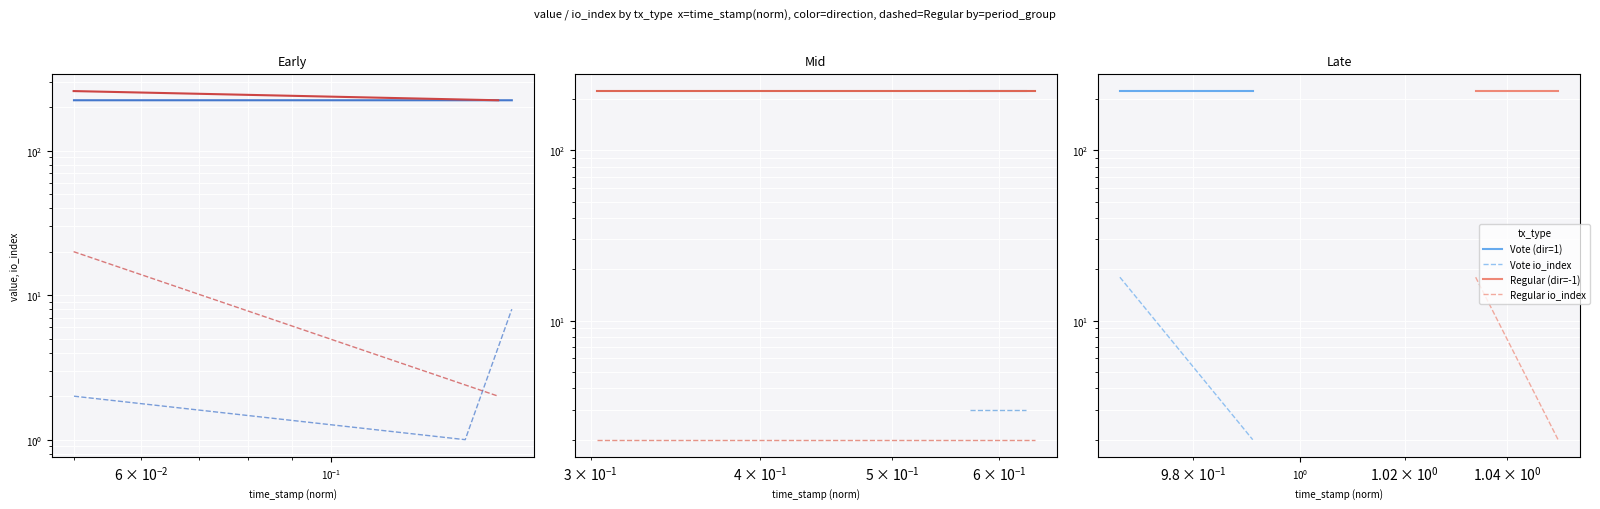

How many lines are shown in the chart?

4